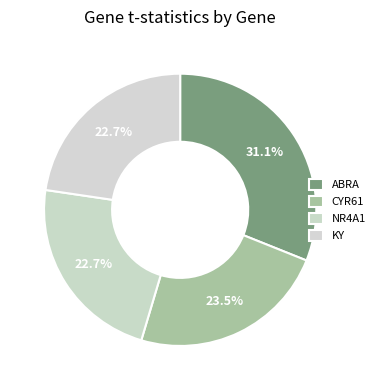

Which slice is the largest?

ABRA